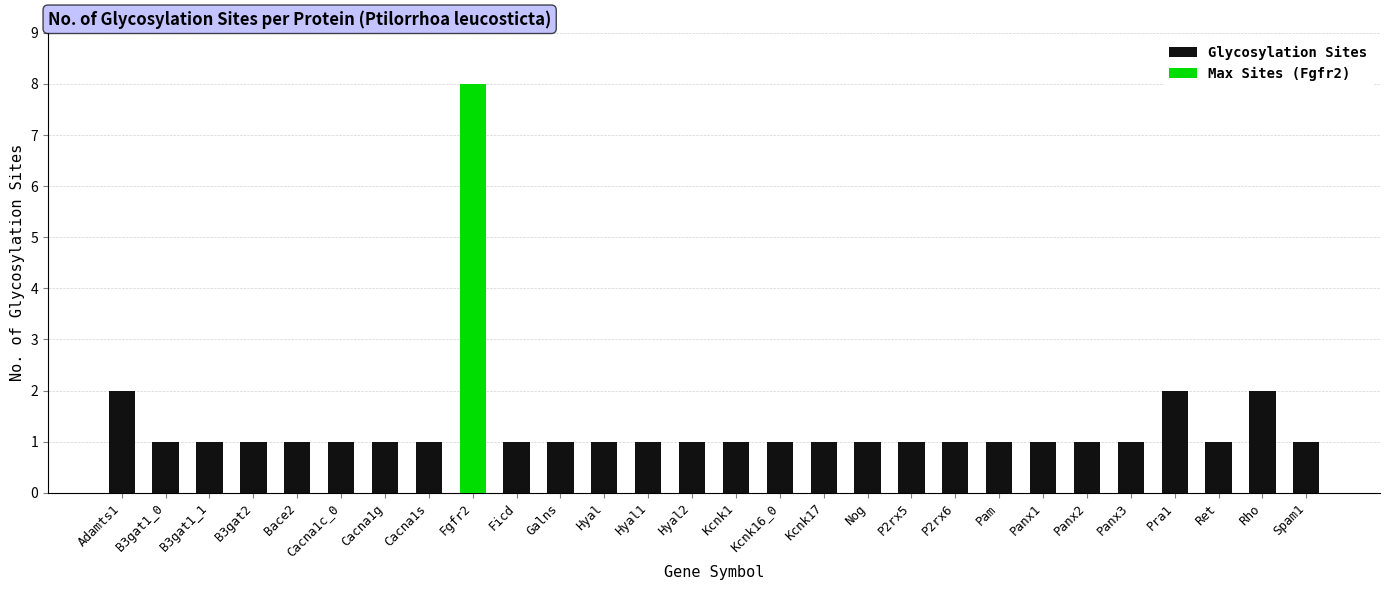

Reading left to right, list all the values displayed in this chart.

Adamts1=2	B3gat1_0=1	B3gat1_1=1	B3gat2=1	Bace2=1	Cacna1c_0=1	Cacna1g=1	Cacna1s=1	Fgfr2=8	Ficd=1	Galns=1	Hyal=1	Hyal1=1	Hyal2=1	Kcnk1=1	Kcnk16_0=1	Kcnk17=1	Nog=1	P2rx5=1	P2rx6=1	Pam=1	Panx1=1	Panx2=1	Panx3=1	Pra1=2	Ret=1	Rho=2	Spam1=1